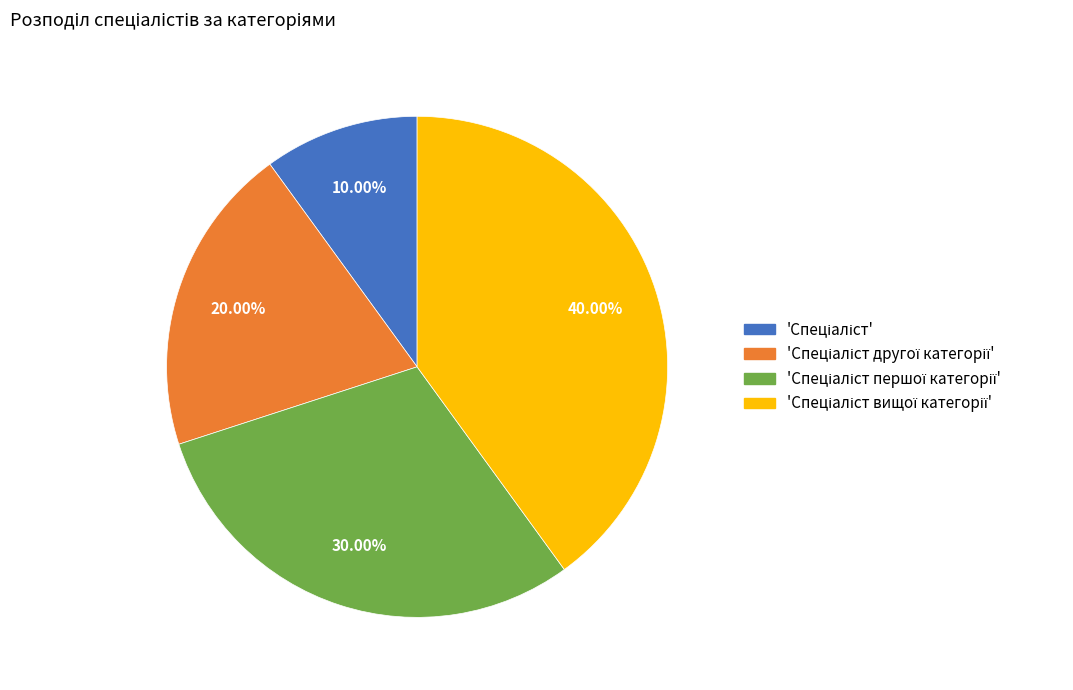

Is there a majority slice in this chart?

No